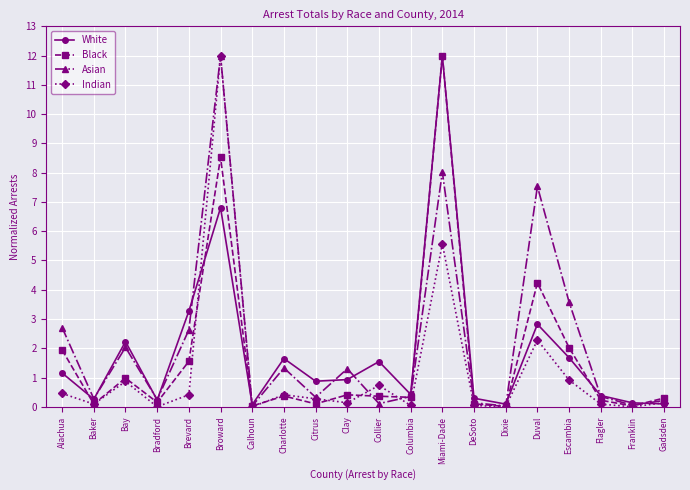

Is it true that White equals 4.4 at Duval?

False